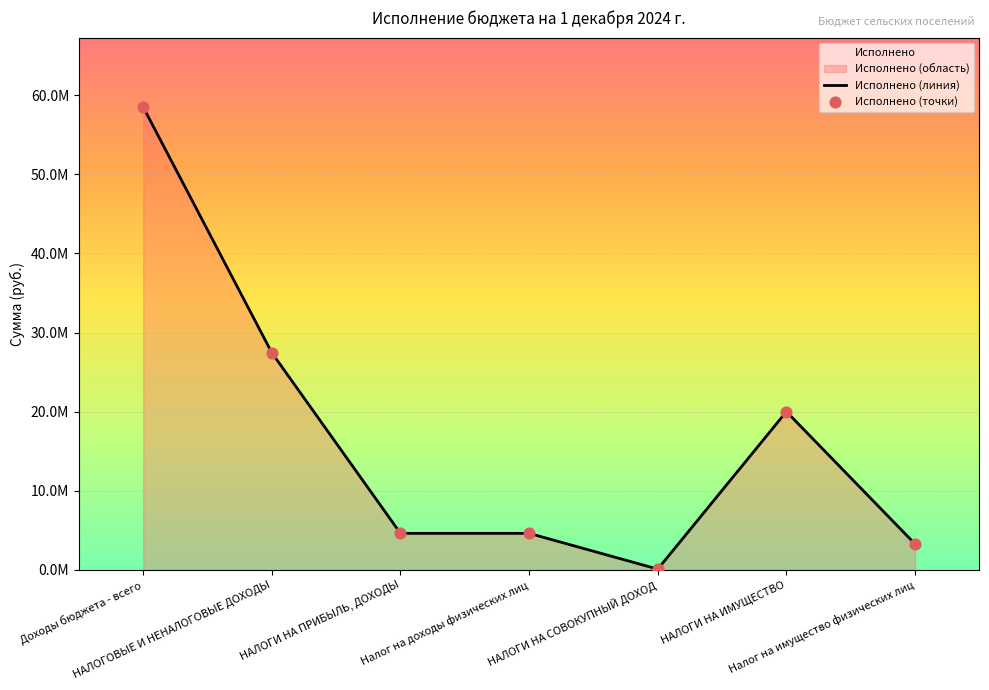

What is the change in value from НАЛОГОВЫЕ И НЕНАЛОГОВЫЕ ДОХОДЫ to НАЛОГИ НА СОВОКУПНЫЙ ДОХОД?

-27344454.2